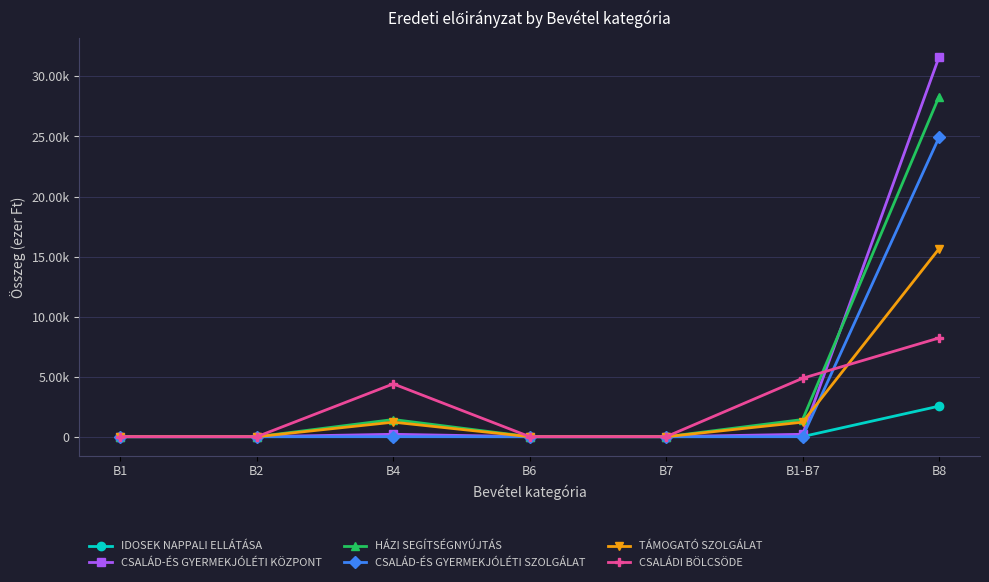

List the series in order of their peak value, lowest first.

IDOSEK NAPPALI ELLÁTÁSA, CSALÁDI BÖLCSÖDE, TÁMOGATÓ SZOLGÁLAT, CSALÁD-ÉS GYERMEKJÓLÉTI SZOLGÁLAT, HÁZI SEGÍTSÉGNYÚJTÁS, CSALÁD-ÉS GYERMEKJÓLÉTI KÖZPONT